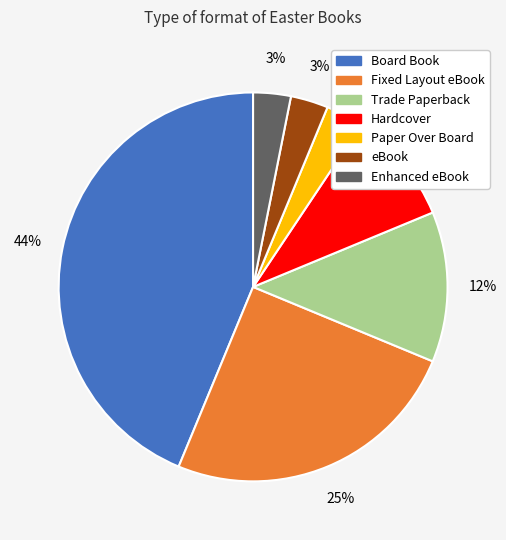

Is there any slice that represents more than half of the pie?

No